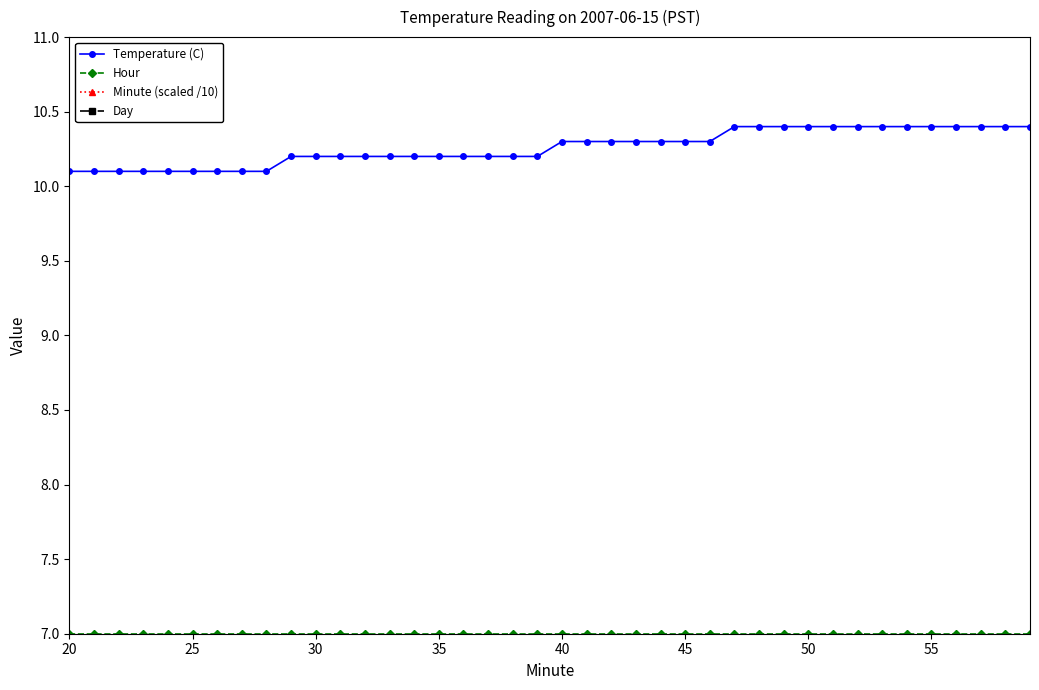

Count the number of data series in this chart.

4